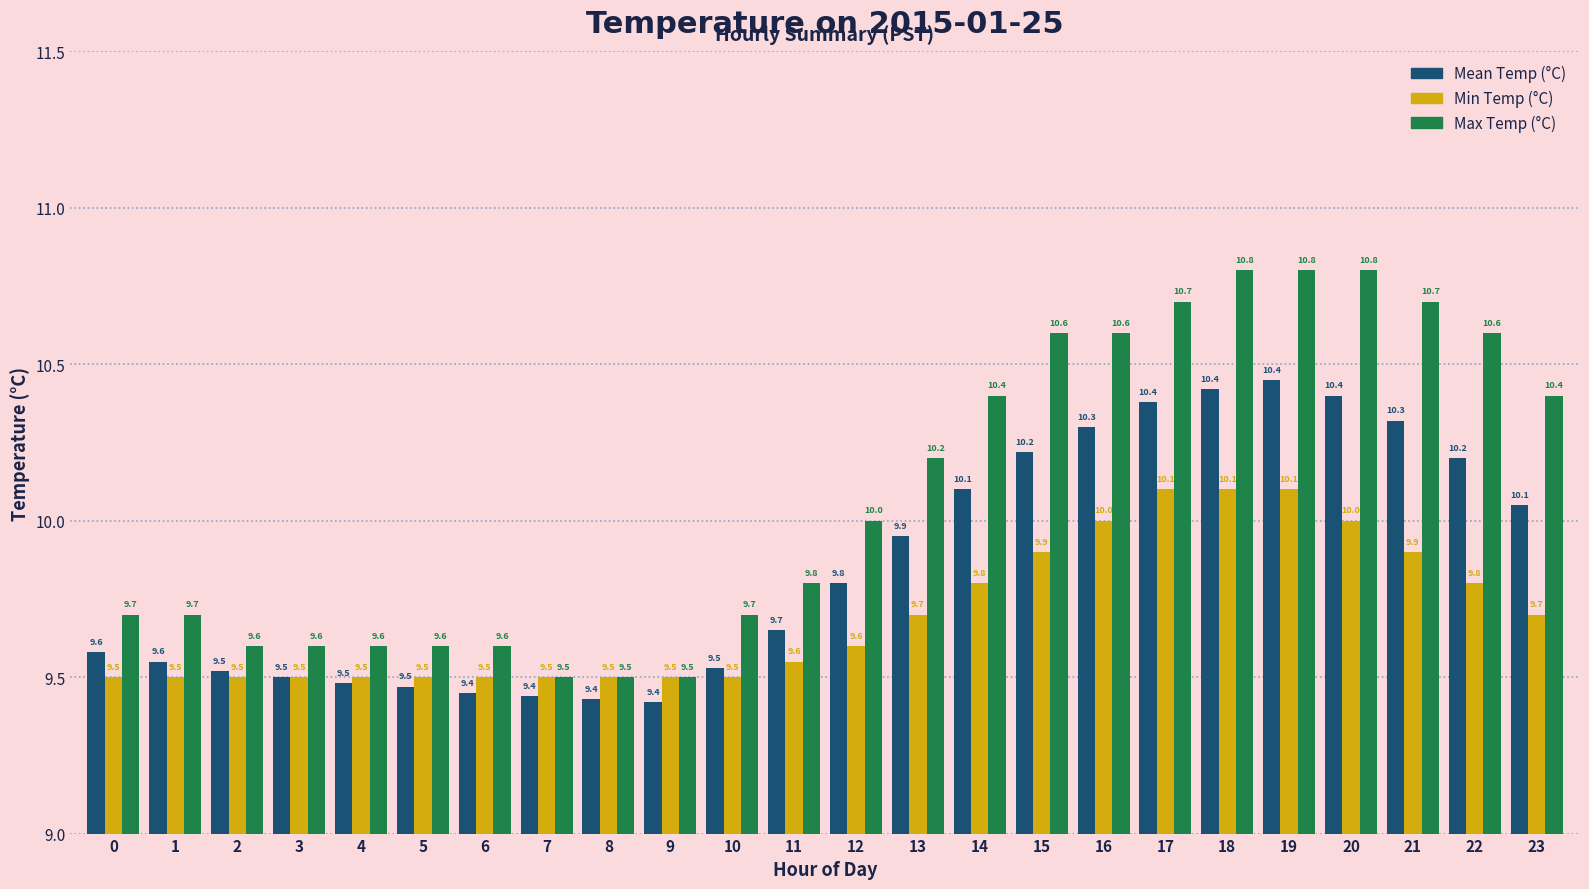

The value of Mean Temp (°C) at 19 is 10.4. True or false?

True